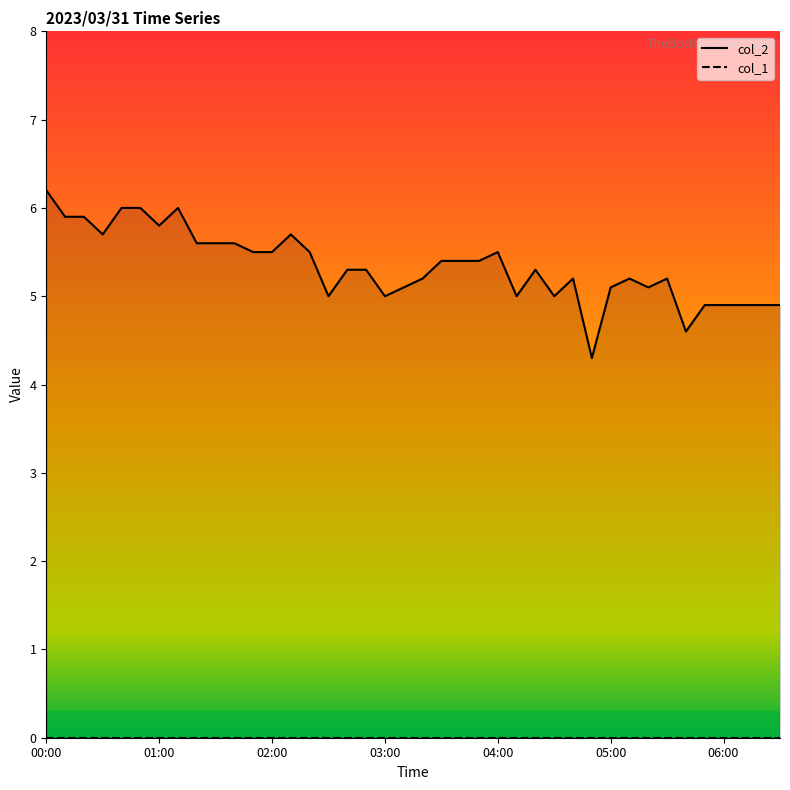

Where is the data nearest to the value 5?

02:30